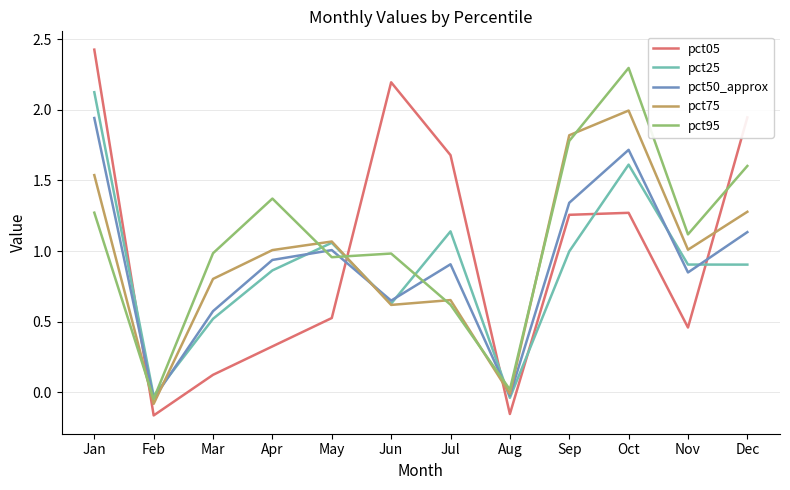

Which label corresponds to the largest value in the chart?

Jan